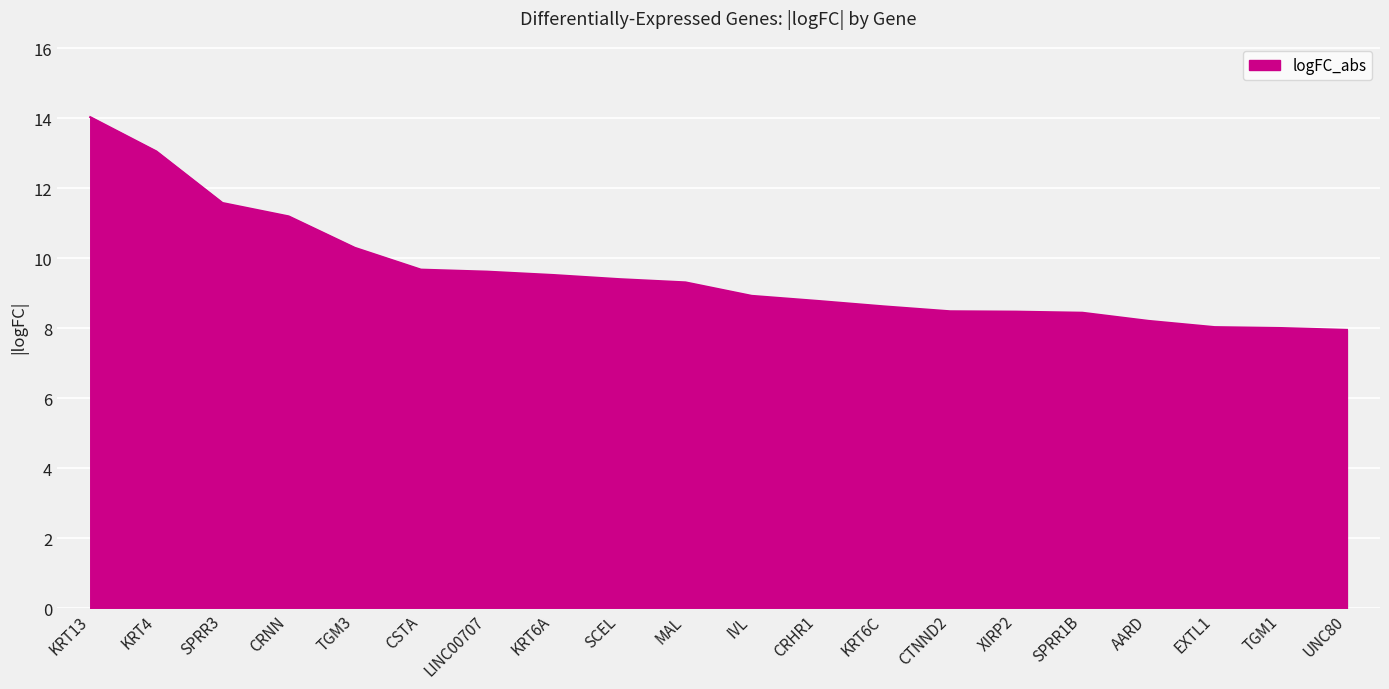

What position from the right is XIRP2?

6